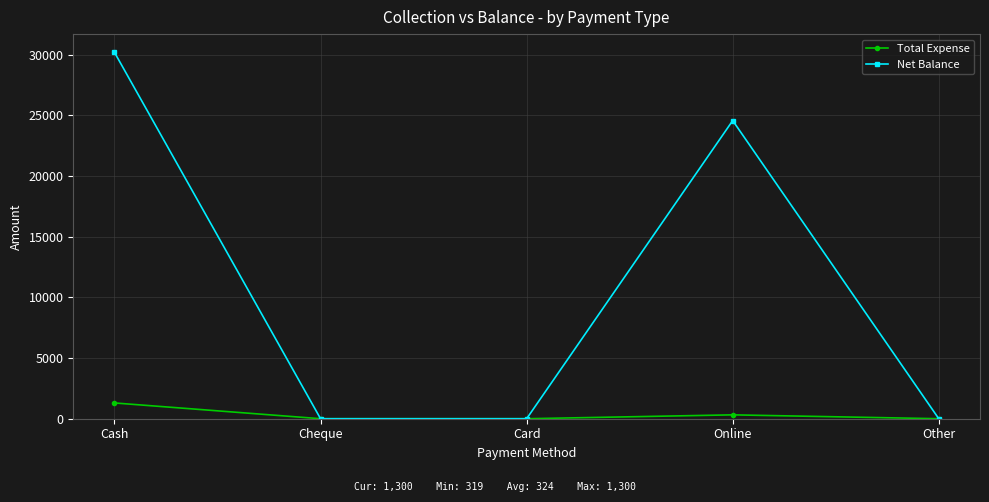

What is the sum of the Total Expense values at Cheque and Cash?

1300